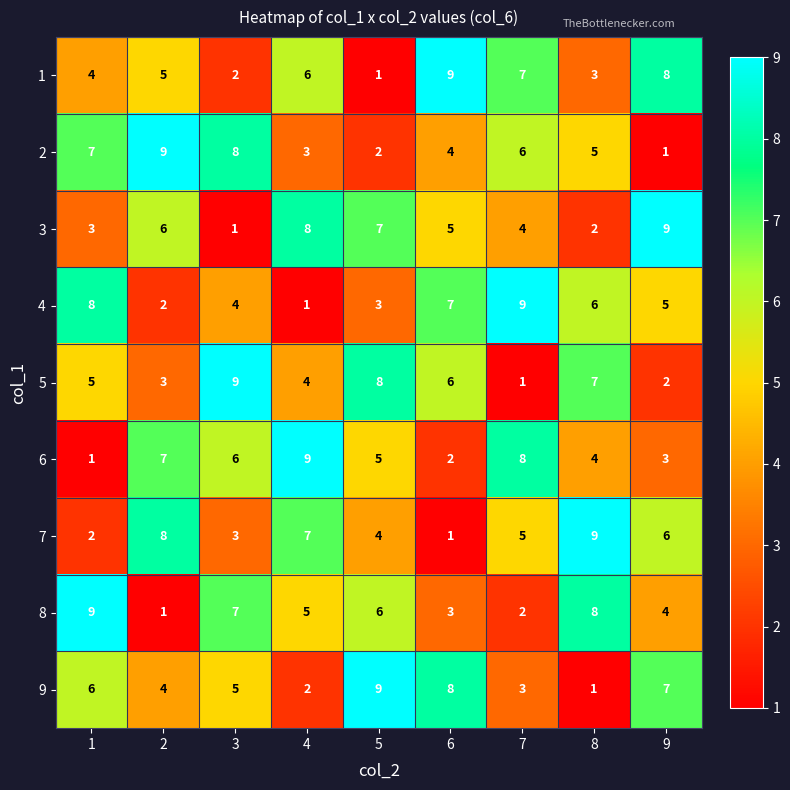

What is the sum of the 2 values at 8 and 9?

6